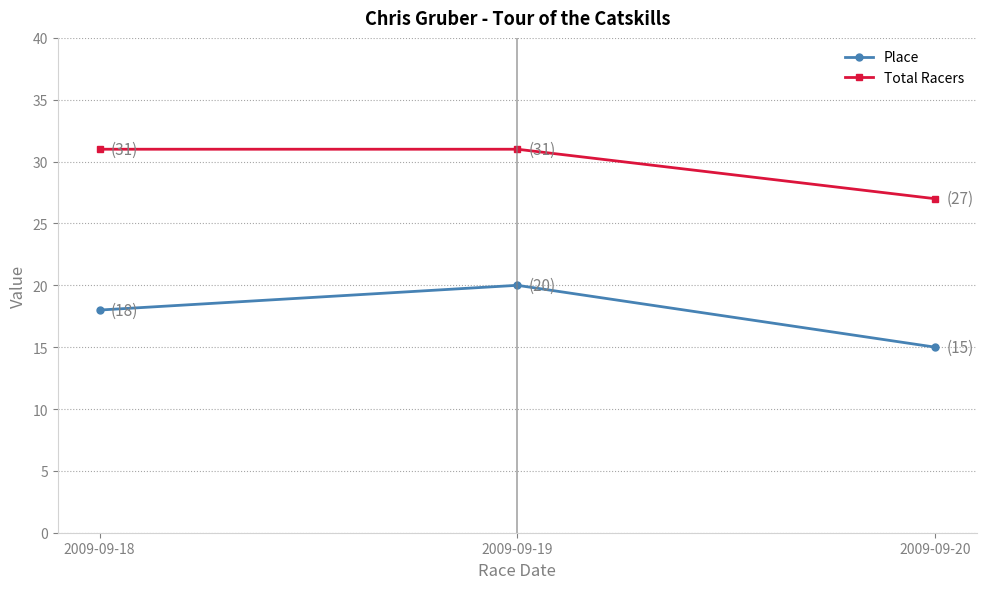

What is the sum of all Place values?

53